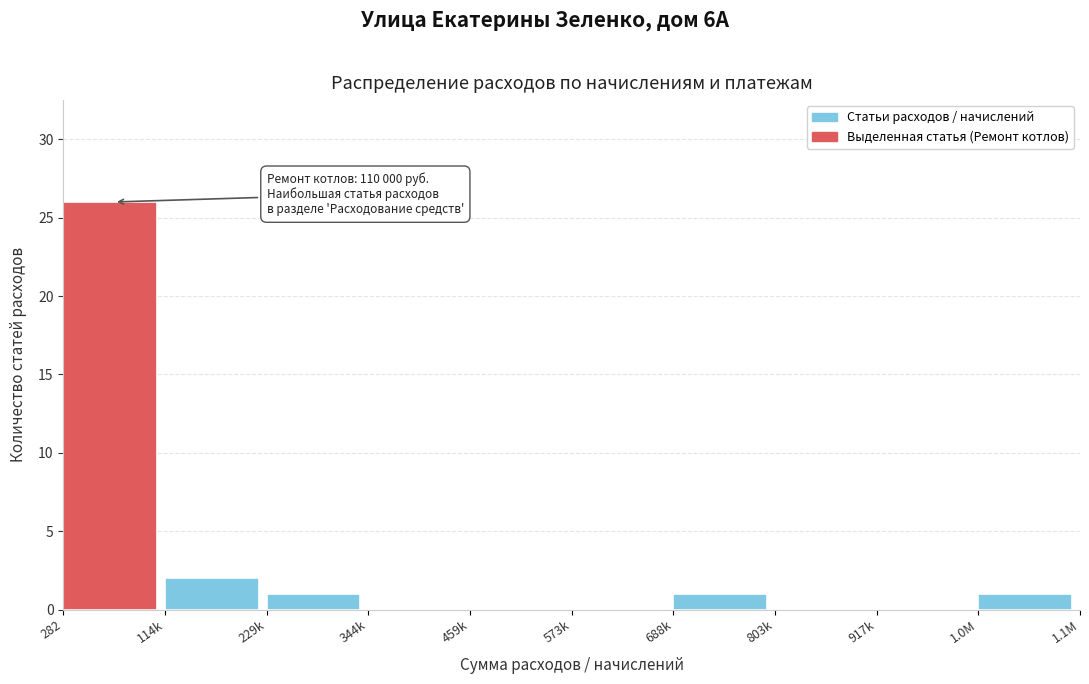

Reading left to right, list all the values displayed in this chart.

282=26	114k=2	229k=1	344k=0	459k=0	573k=0	688k=1	803k=0	917k=0	1.0M=1